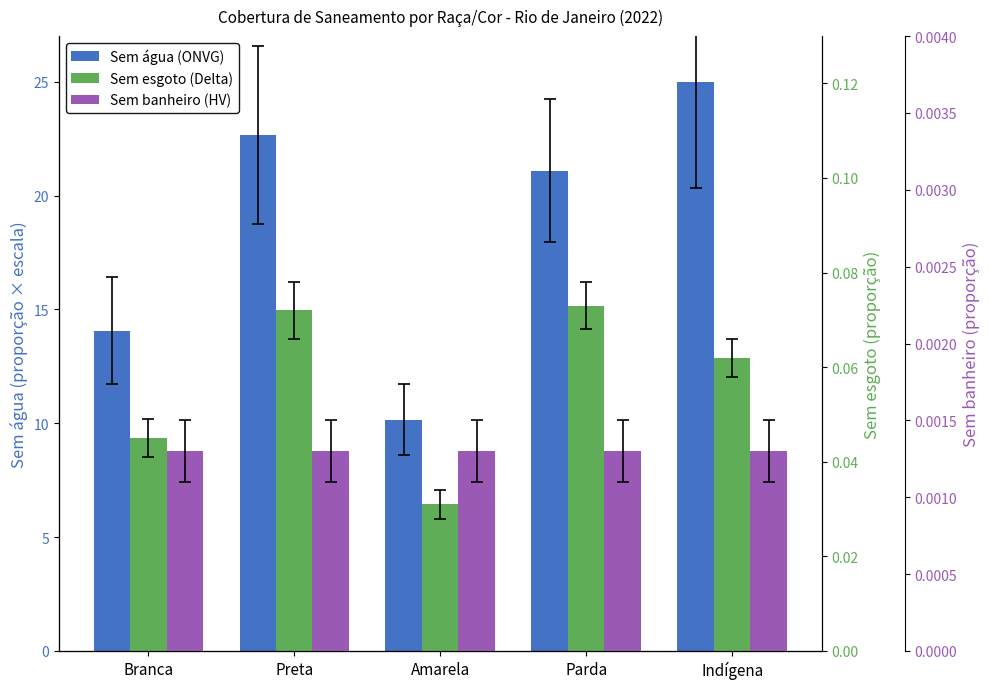

Reading right to left, transcribe all the data shown in this chart.

Sem água (ONVG): 25.0	21.1	10.2	22.7	14.1
Sem esgoto (Delta): 0.1	0.1	0.0	0.1	0.0
Sem banheiro (HV): 0.0	0.0	0.0	0.0	0.0